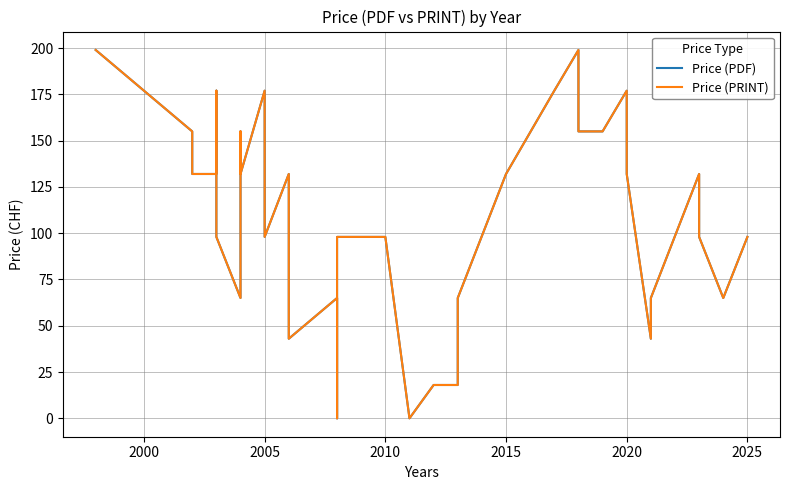

True or false: Price (PDF) and Price (PRINT) intersect in this chart.

False